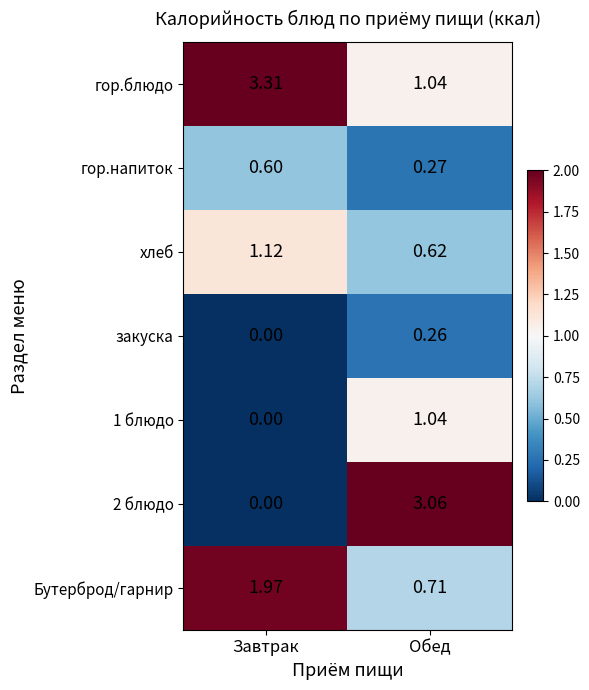

List the labels in order of гор.напиток value, largest first.

Завтрак, Обед